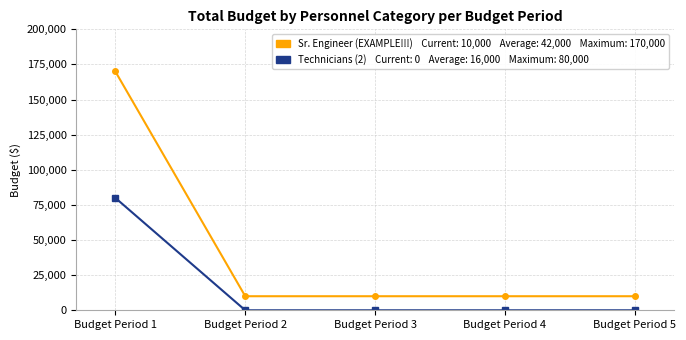

What is the maximum value shown in the chart?

170000